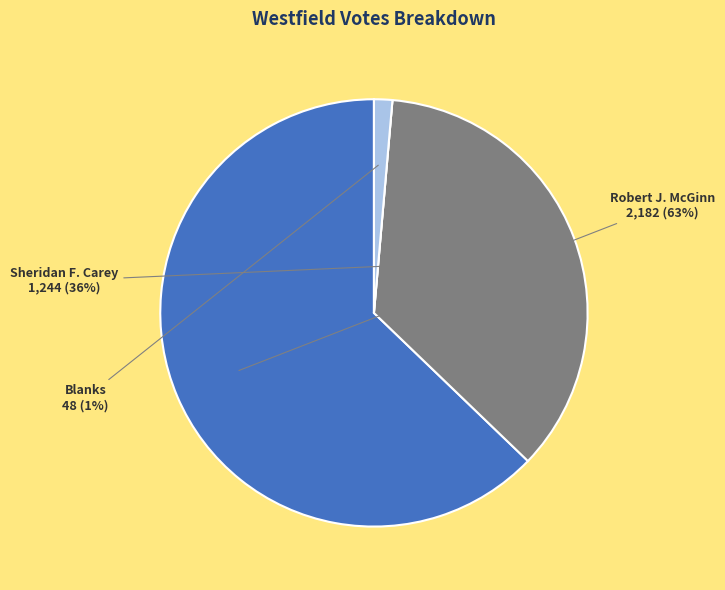

To the nearest percent, what is the difference between the largest and smallest slice percentages?

63%